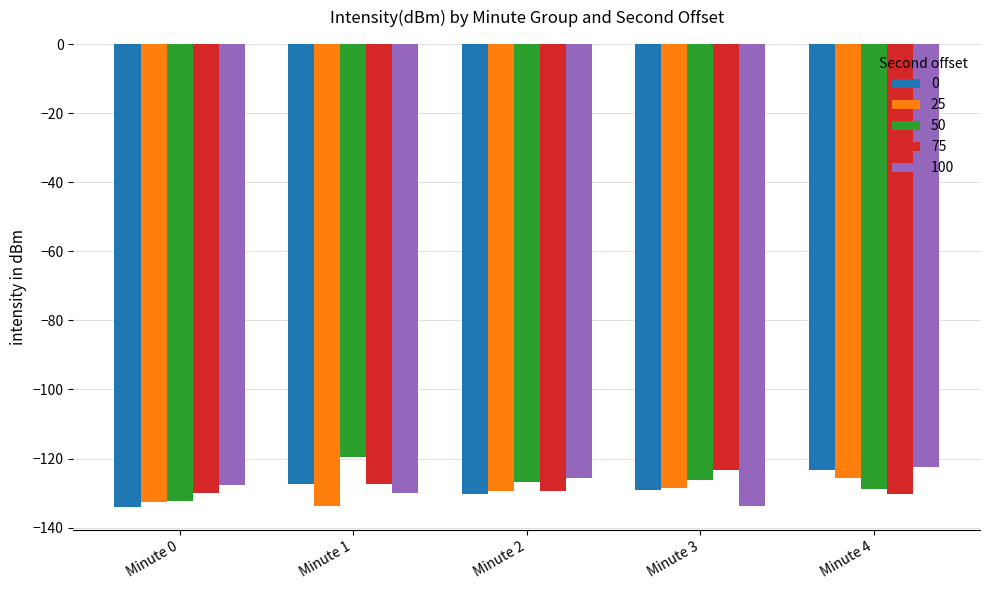

How many series are shown in this chart?

5